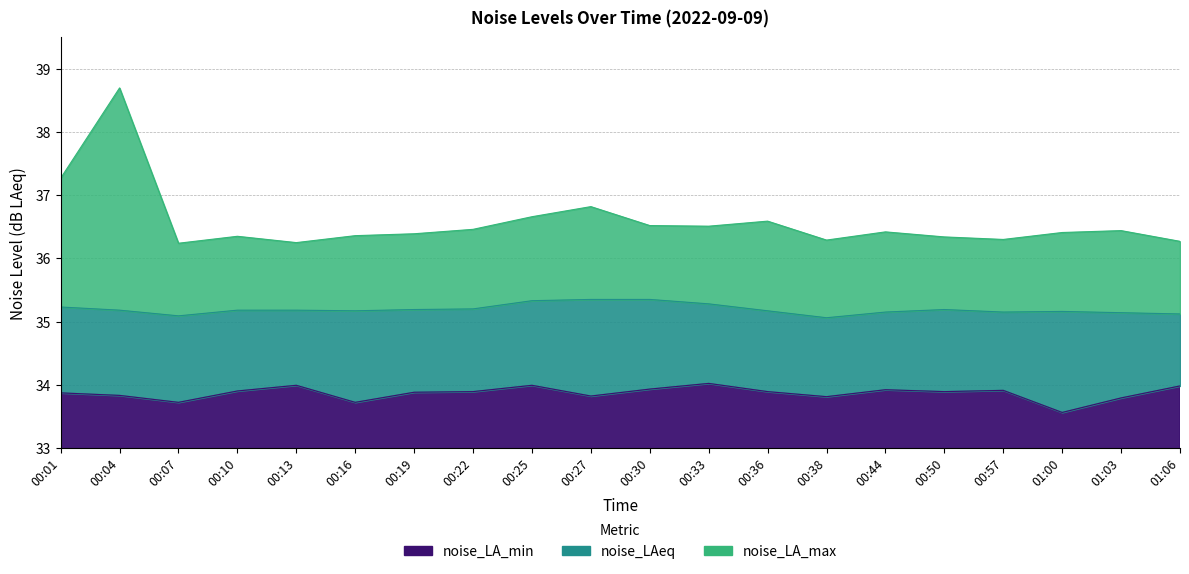

Which series has the largest range (max minus min)?

noise_LA_max